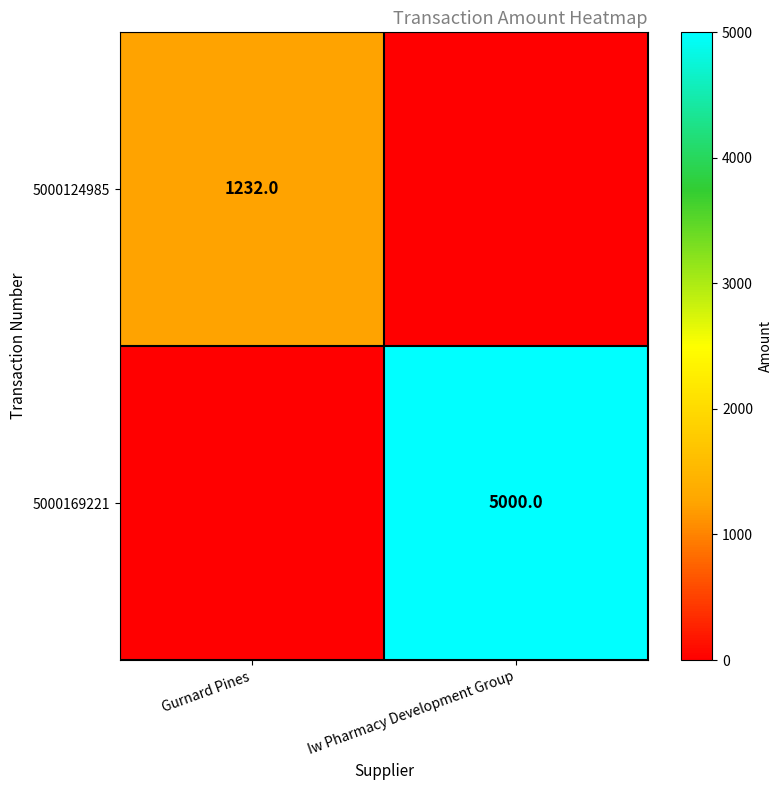

What is the total value across all series at Gurnard Pines?

1232